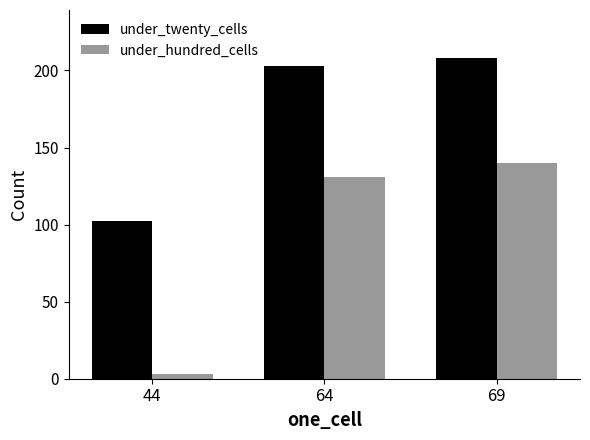

Reading left to right, extract all data points from this chart.

under_twenty_cells: 102	203	208
under_hundred_cells: 3	131	140